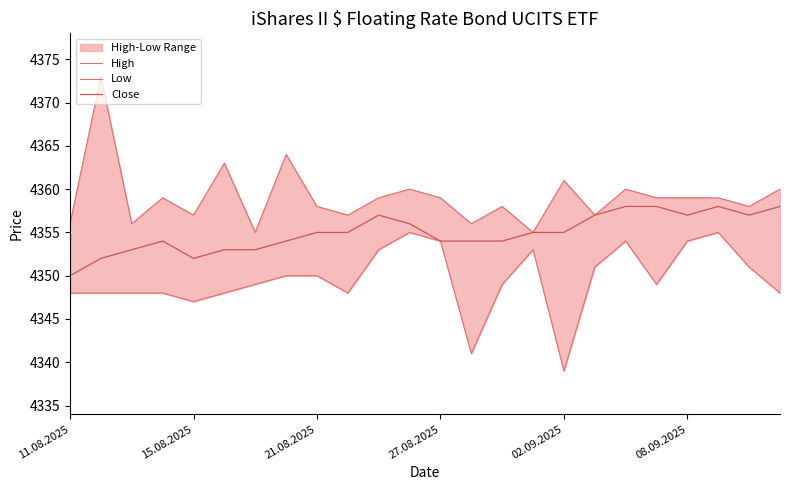

Which category has the lowest value in the Close series?

11.08.2025